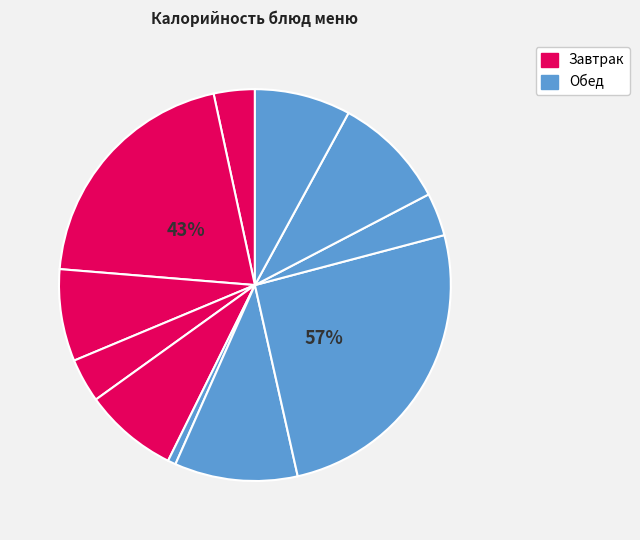

Which slice is the smallest?

ПОМИДОР СВЕЖИЙ